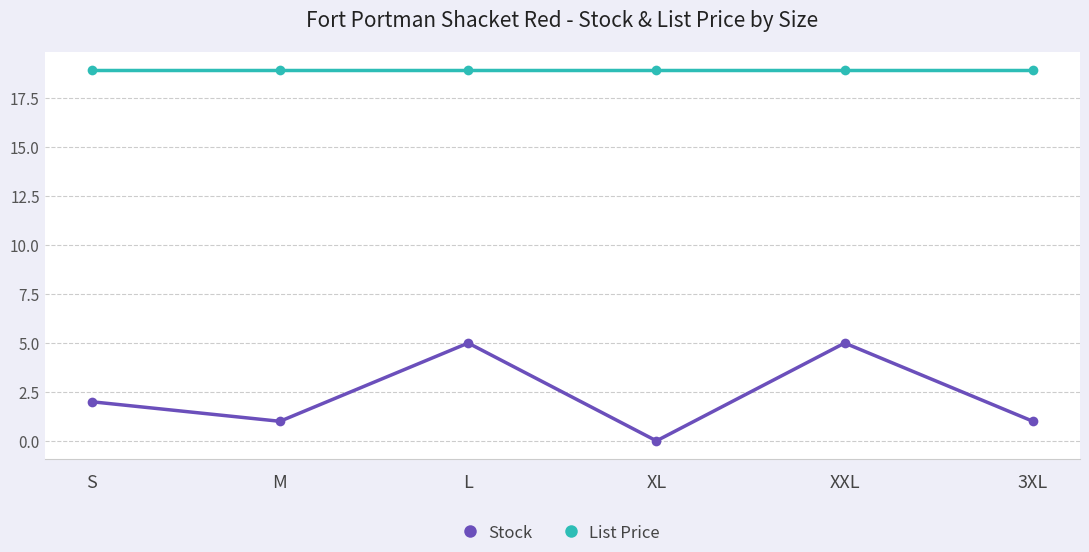

Rank the series at 3XL from highest to lowest value.

List Price, Stock